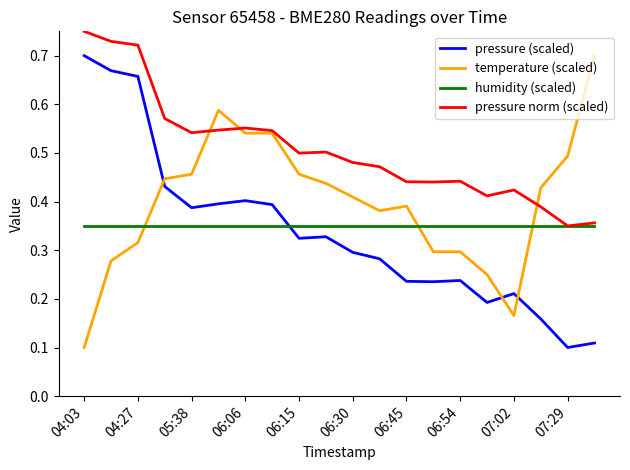

True or false: temperature (scaled) and pressure (scaled) intersect in this chart.

True